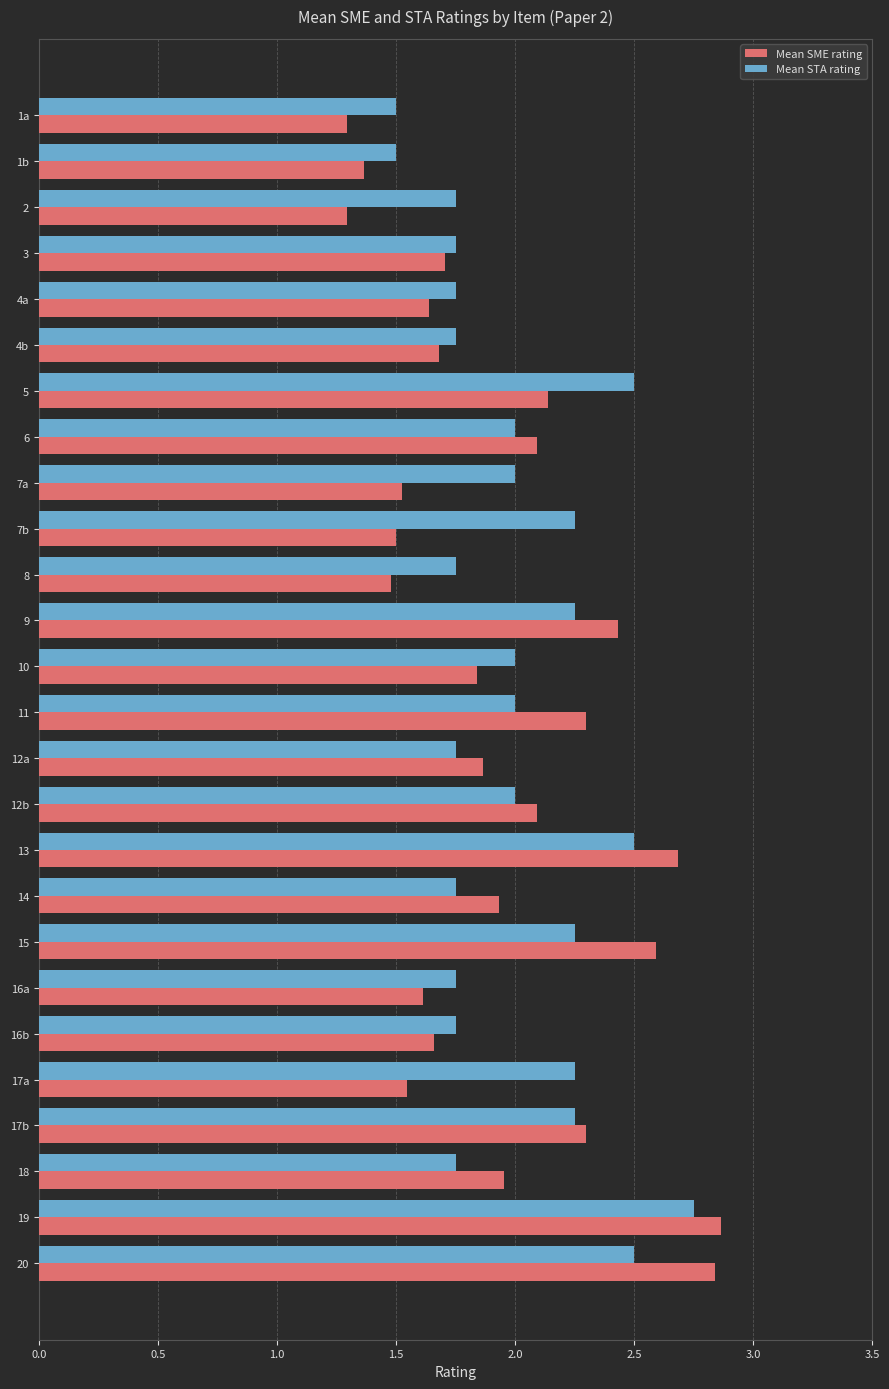

What is the total value across all series at 10?

3.8